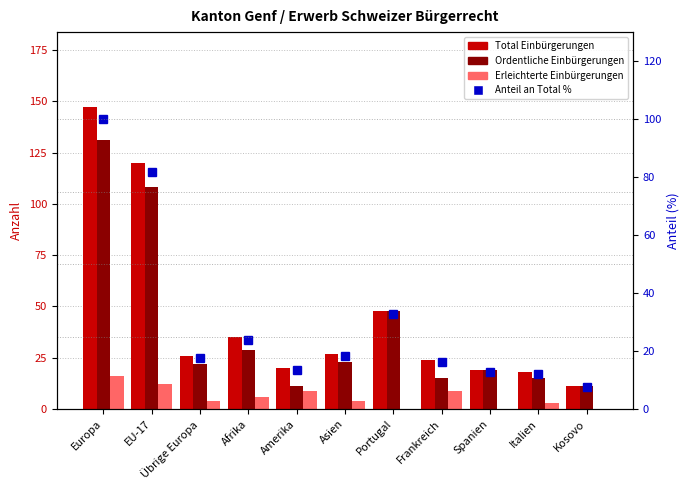

What is the sum of all Erleichterte Einbürgerungen values?

63.0